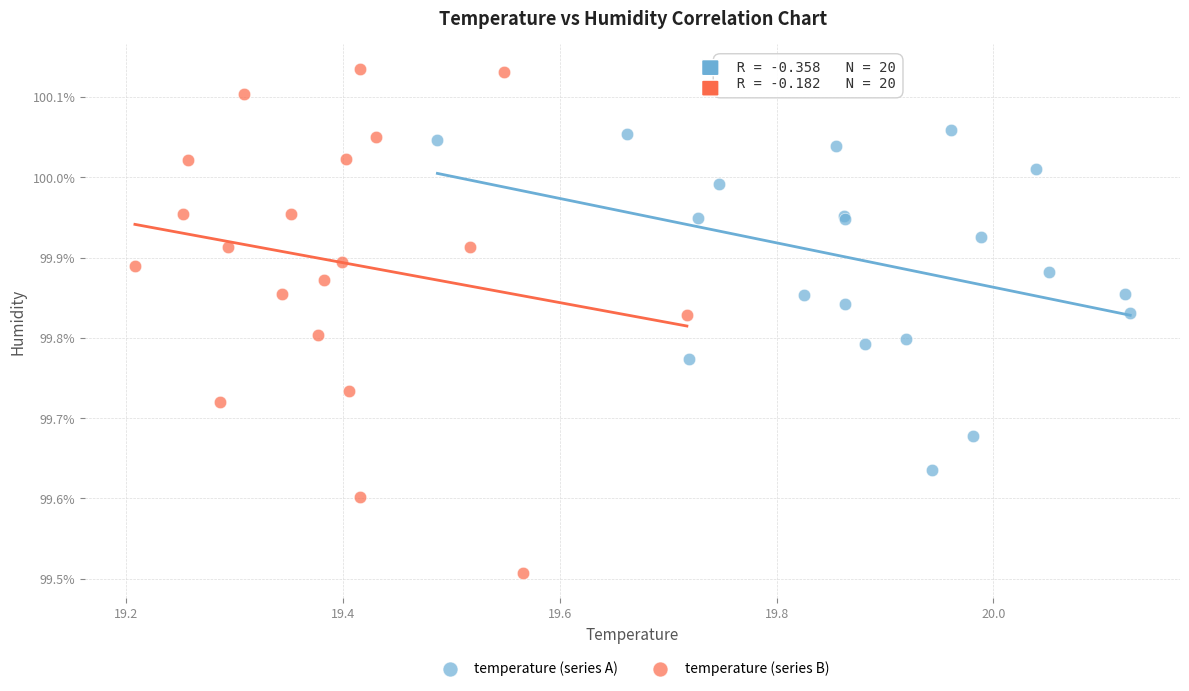

Which series has the largest Y range (max minus min)?

temperature (series B)